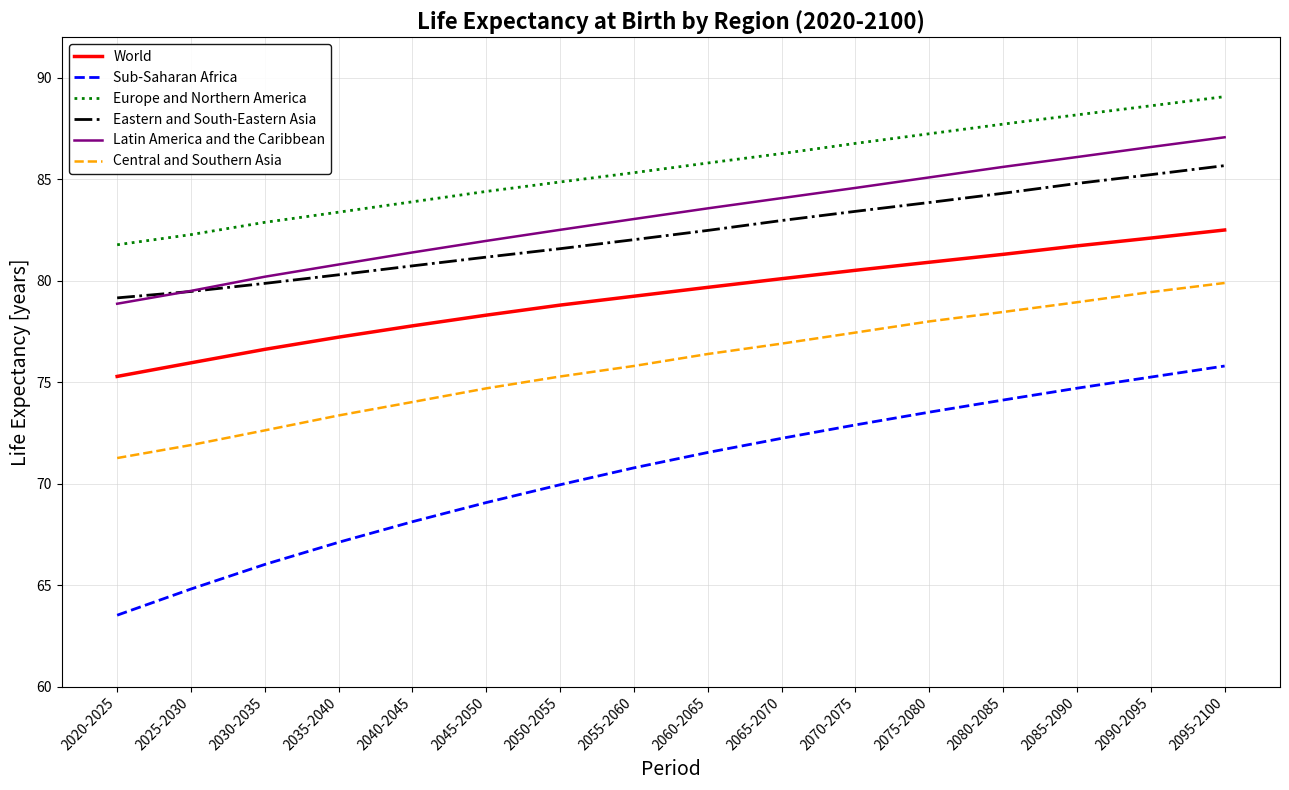

Which series has the widest spread of values?

Sub-Saharan Africa